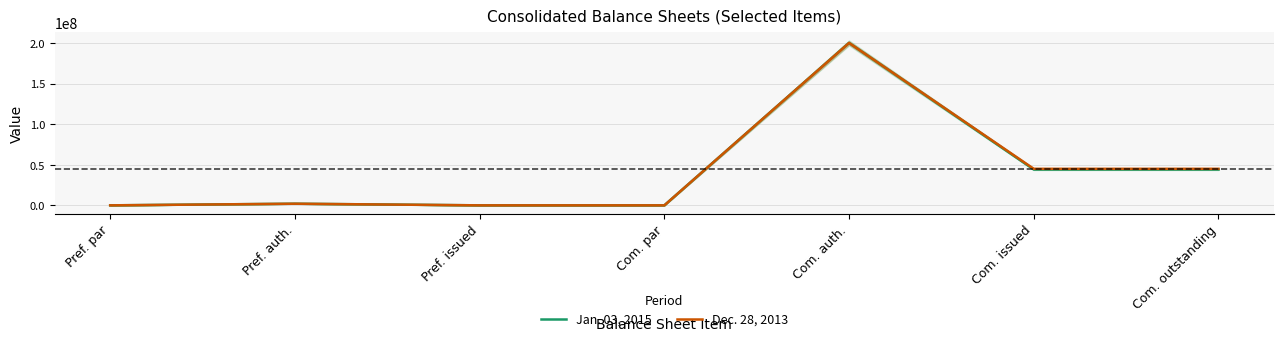

List the series in order of their peak value, lowest first.

Jan. 03, 2015, Dec. 28, 2013